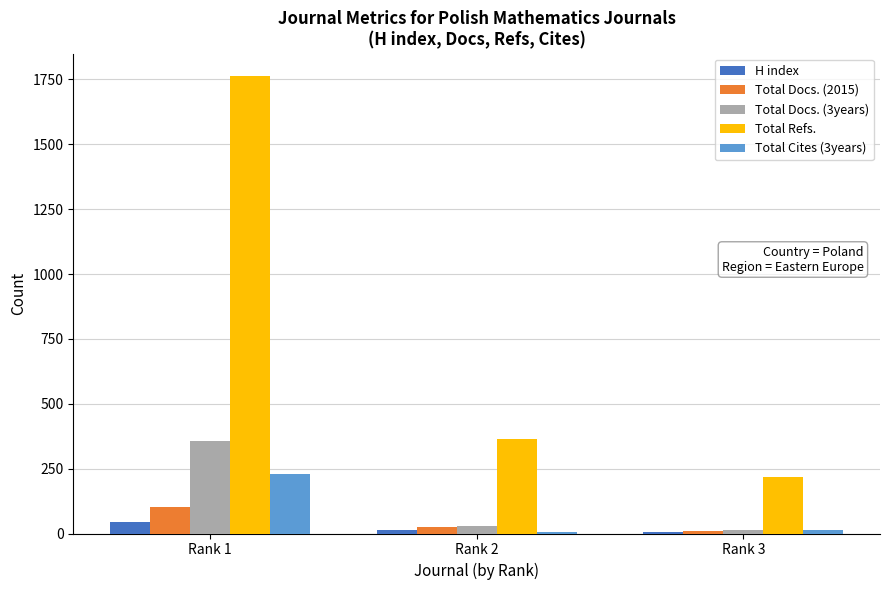

What is the sum of all Total Refs. values?

2345